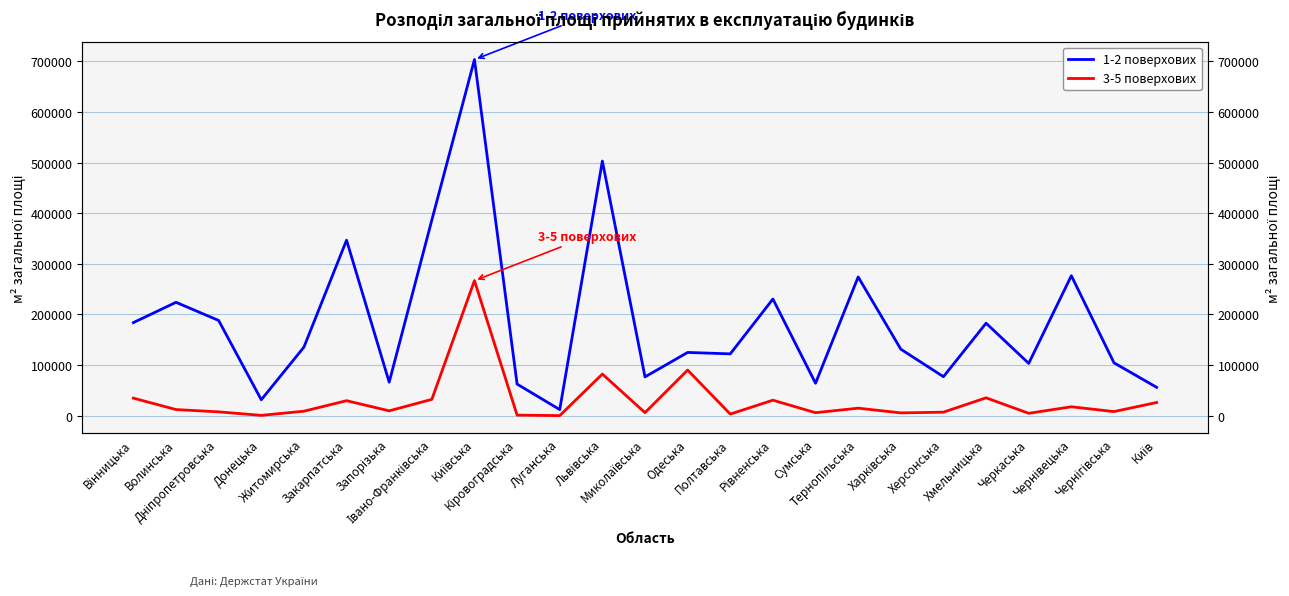

Does the chart display data point markers on the line(s)?

No